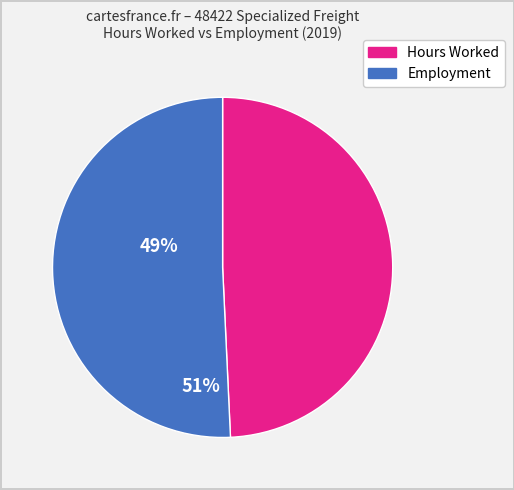

Is there any slice that represents more than half of the pie?

Yes